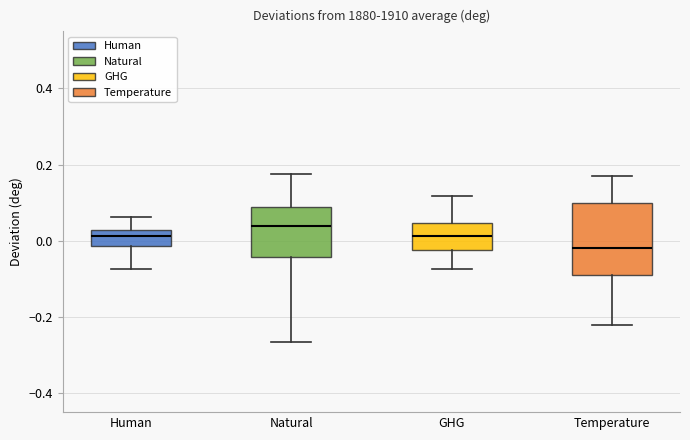

Reading left to right, read every box against the y-axis: the position of its median line, the range the box covers, and the ends of its whiskers. The values are not printed on the chart, so give them approximately, as read against the axis.

Human: median 0.02 (inside the box), box -0.02 to 0.02, whiskers -0.08 to 0.06
Natural: median 0.04, box -0.04 to 0.08, whiskers -0.26 to 0.18
GHG: median 0.02, box -0.02 to 0.04, whiskers -0.08 to 0.12
Temperature: median -0.02, box -0.08 to 0.10, whiskers -0.22 to 0.18